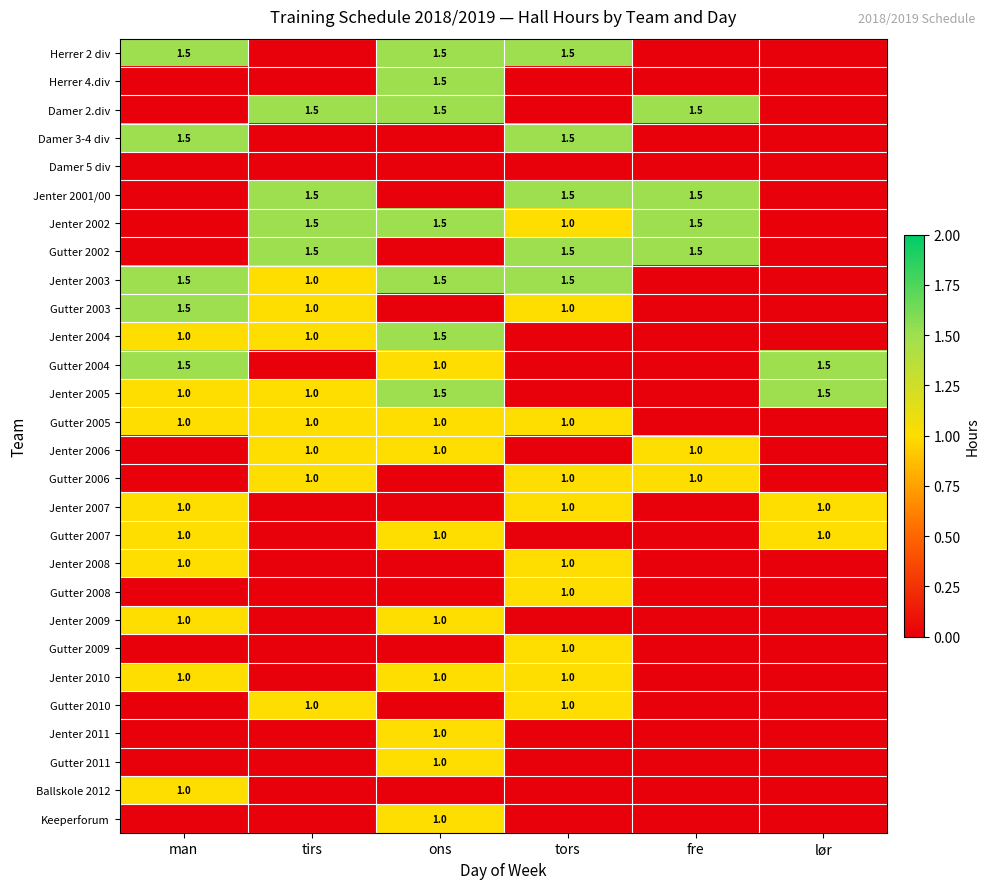

Is it true that Jenter 2010 equals 1.0 at man?

True